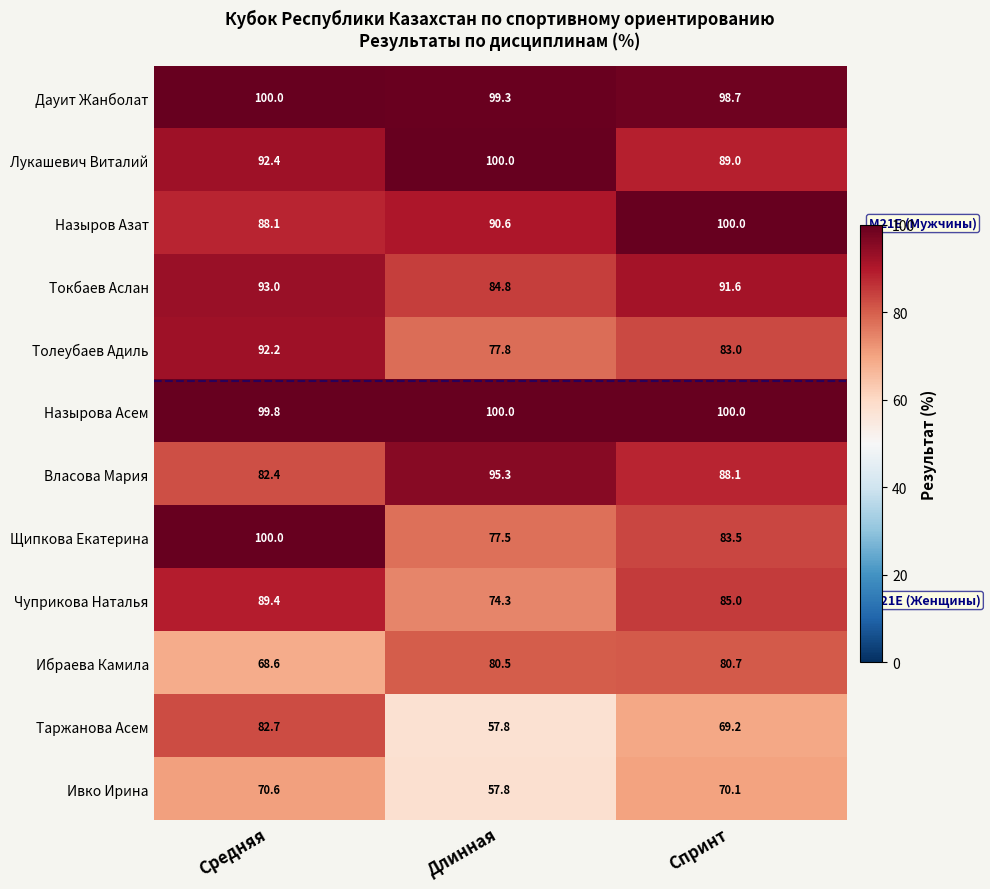

What is the maximum value for Ивко Ирина?

70.6